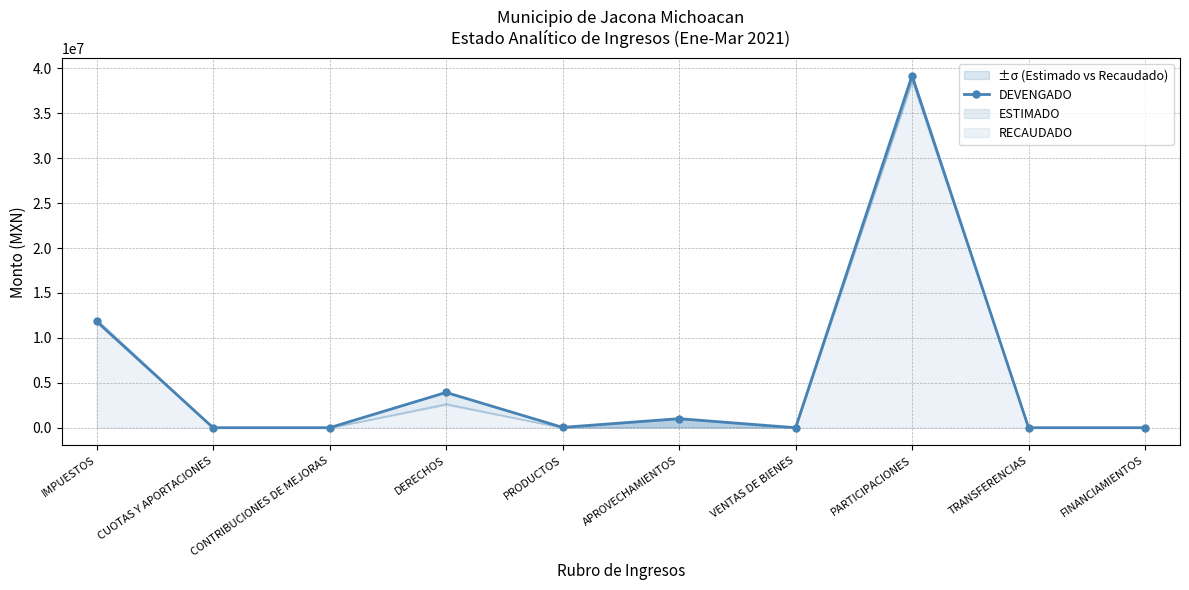

How many lines are shown in the chart?

1